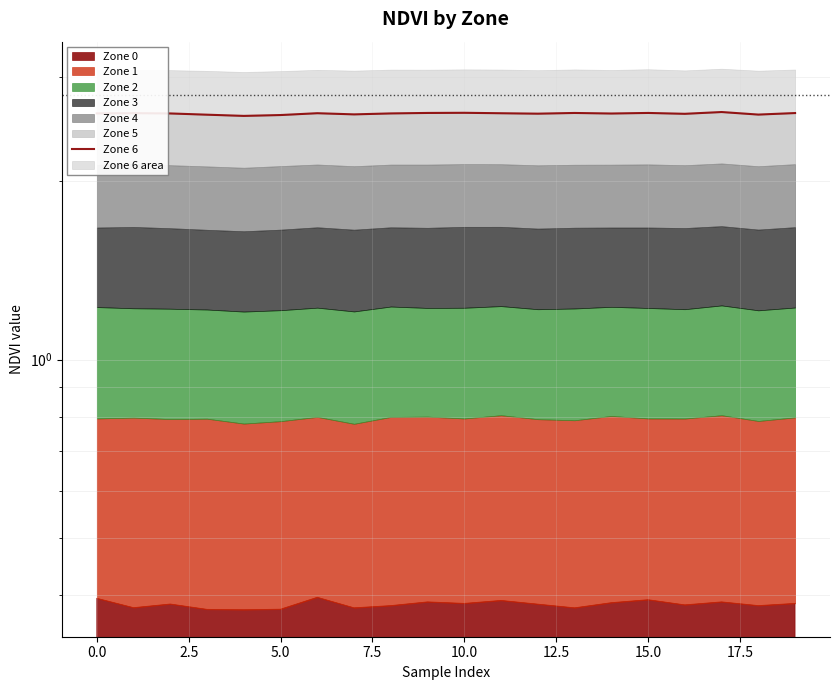

Is it true that the value at 20.0 is 0.6?

False